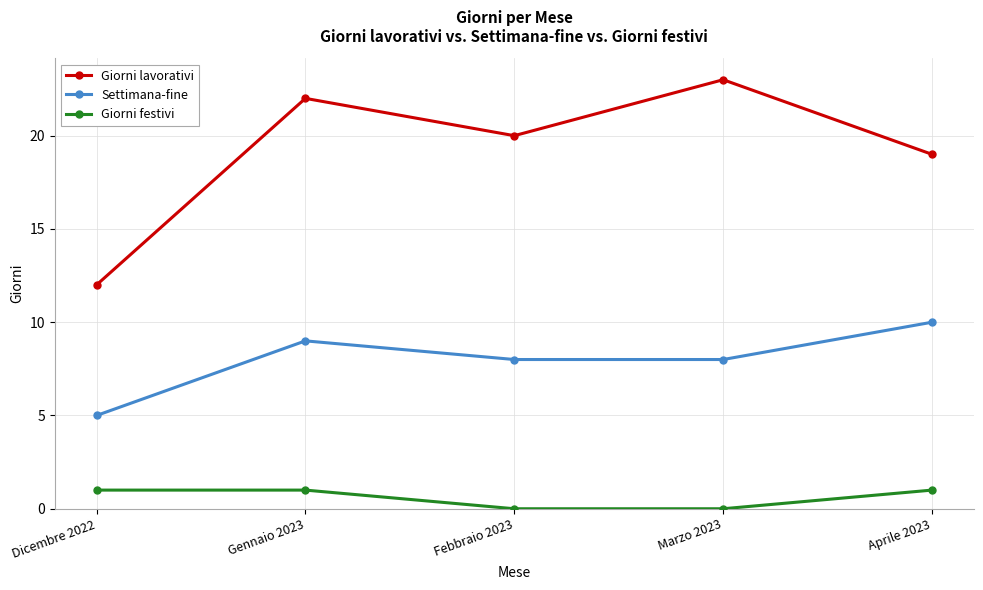

Is this an area chart (filled region under the line)?

No